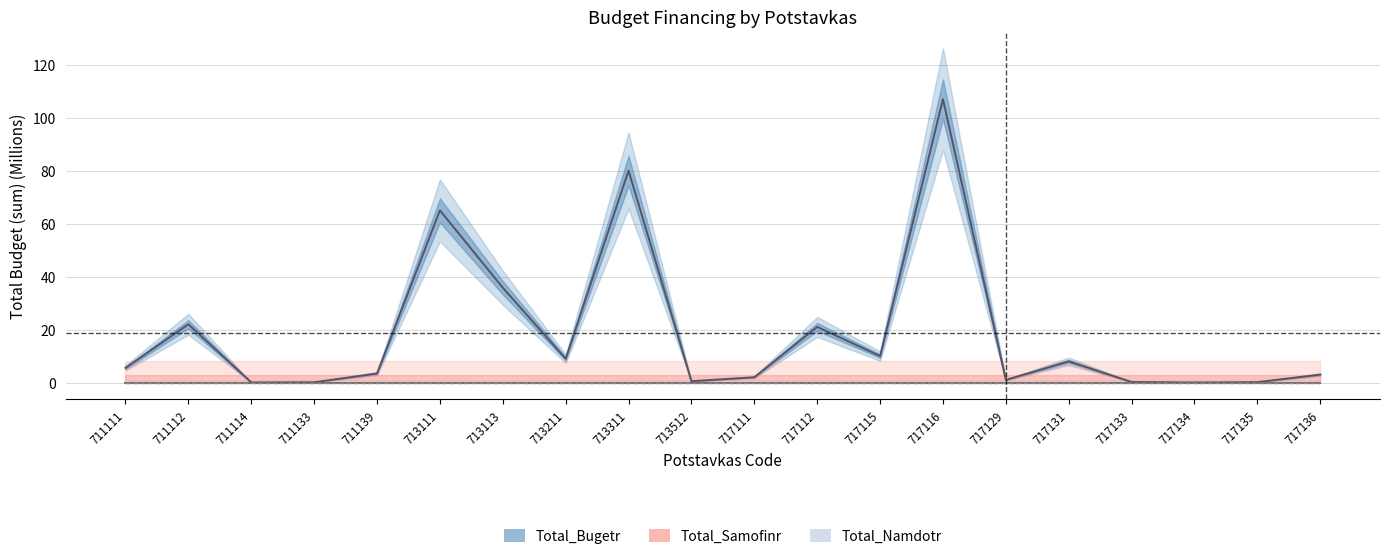

At which label does Total_Namdotr reach its minimum?

711111